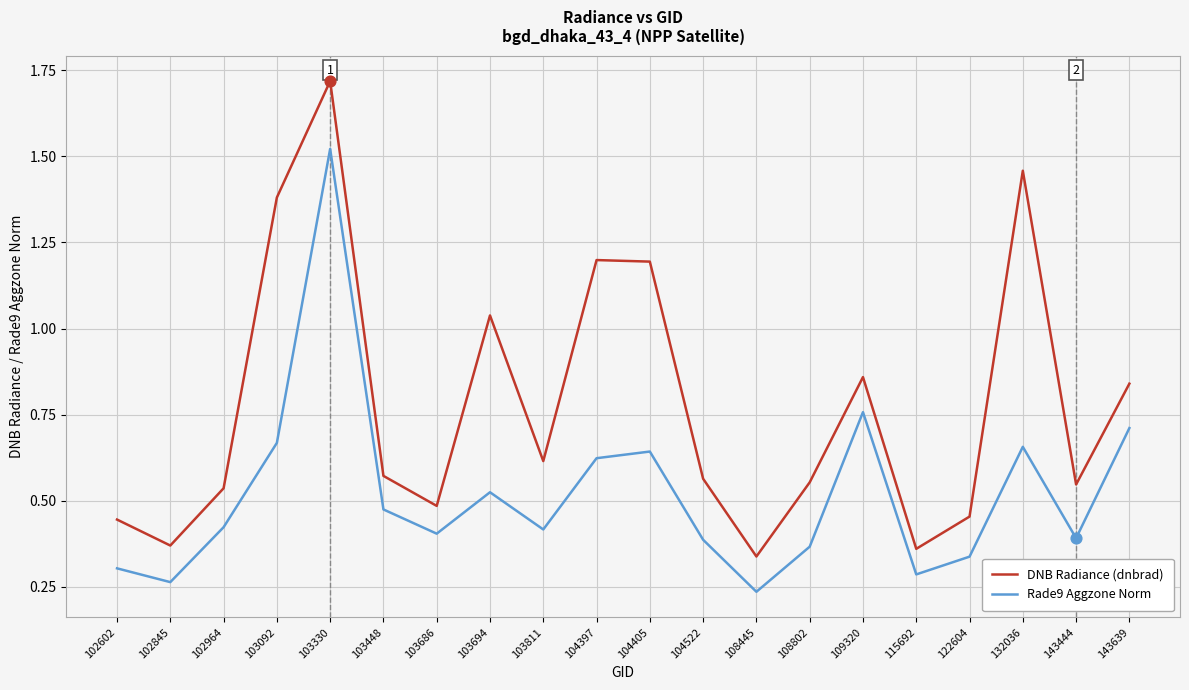

What are all the series names shown in the legend?

DNB Radiance (dnbrad), Rade9 Aggzone Norm